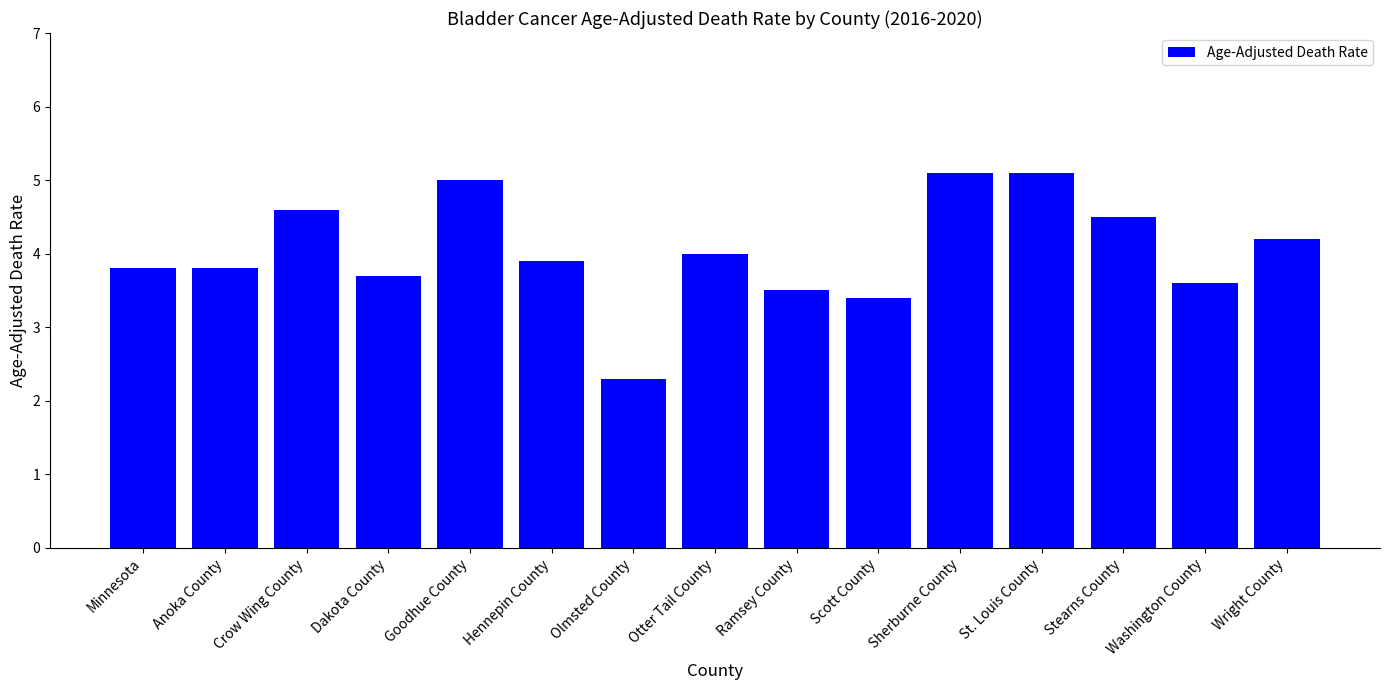

What is the approximate value at Hennepin County?

3.9